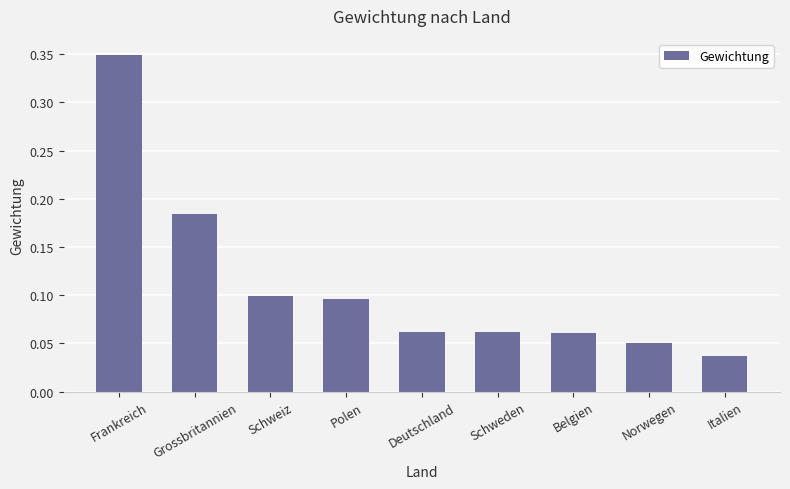

Does the chart contain any negative values?

No